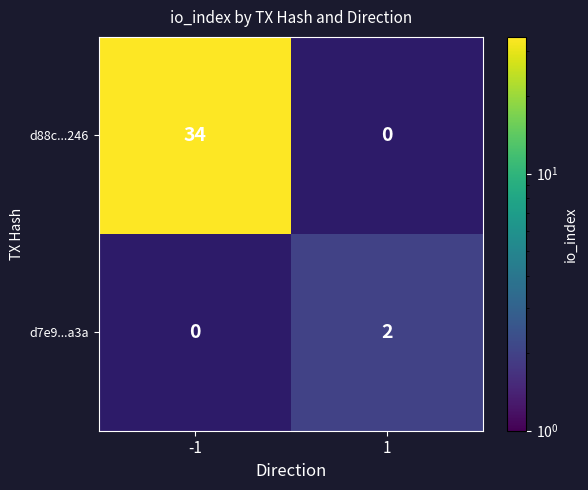

True or false: d88c...246 has a value of 59 at -1.

False